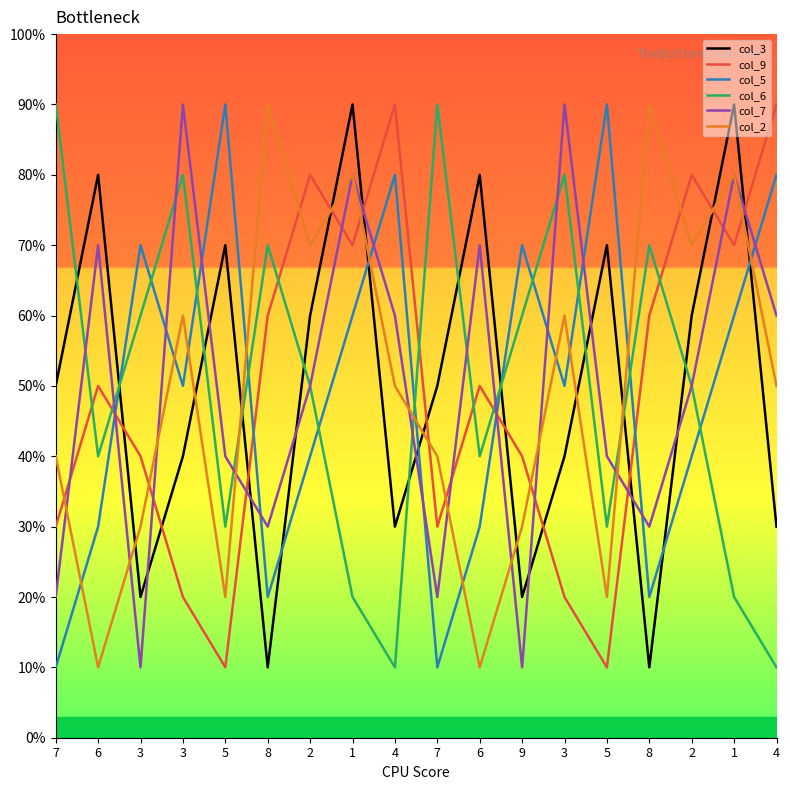

Is this an area chart (filled region under the line)?

No